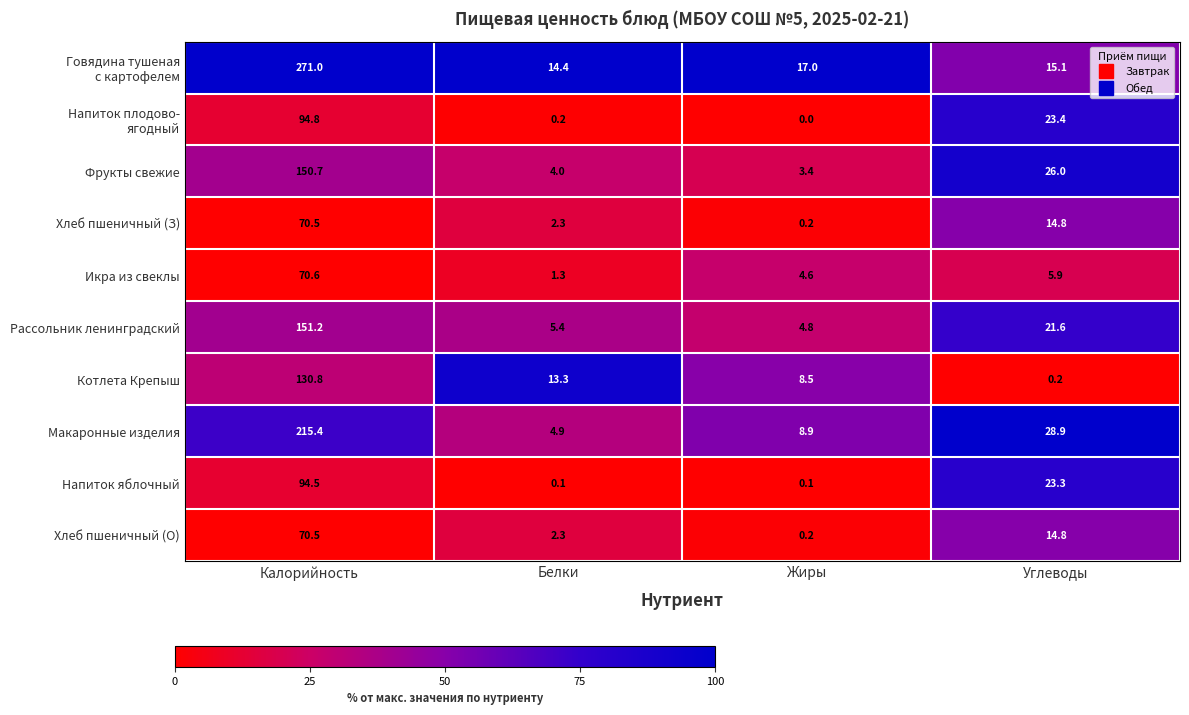

What is the spread (max minus min) of values at Белки?

14.3